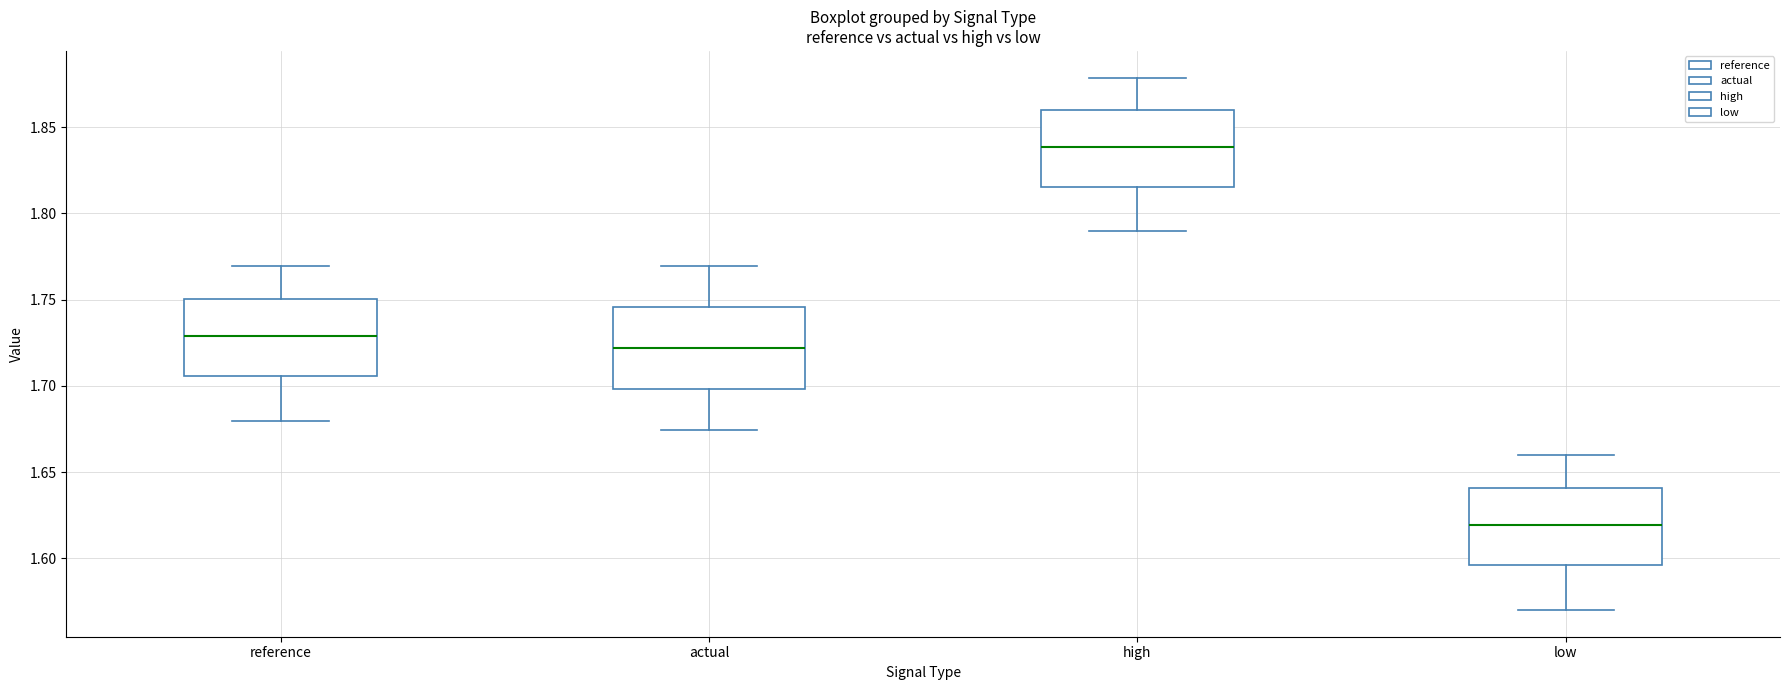

Which box has the highest median line?

high